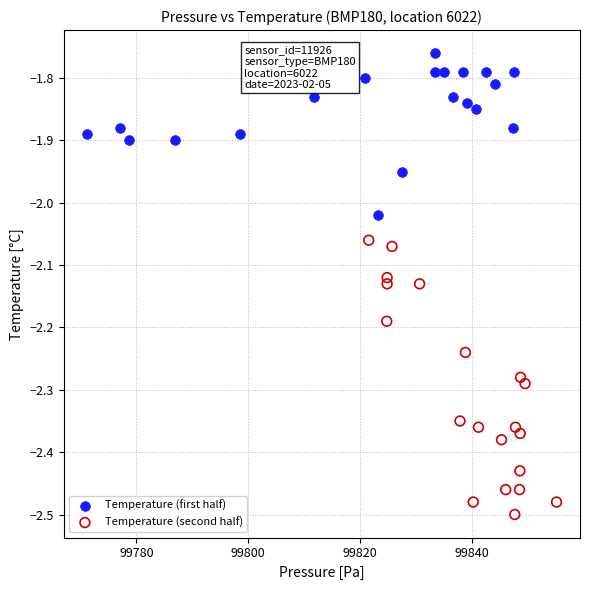

Which series reaches the minimum Y coordinate?

Temperature (second half)